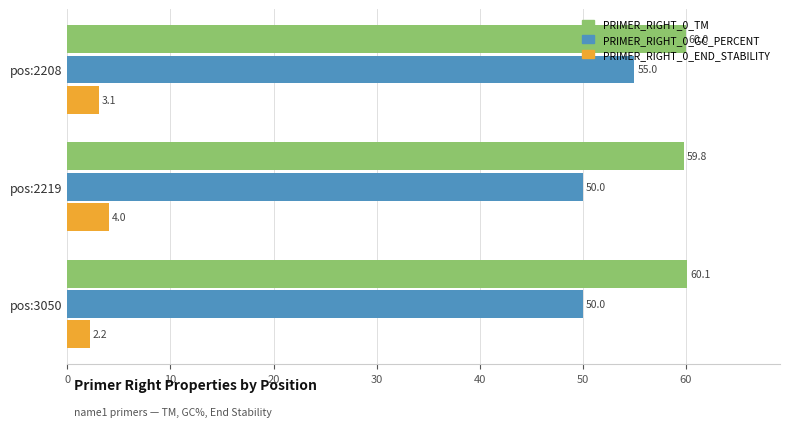

What is the approximate value of PRIMER_RIGHT_0_END_STABILITY at pos:2208?

3.1